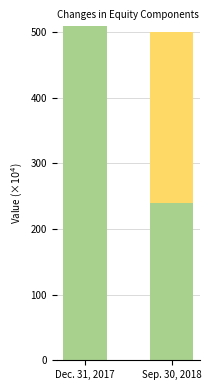

Does the chart contain stacked bars?

Yes